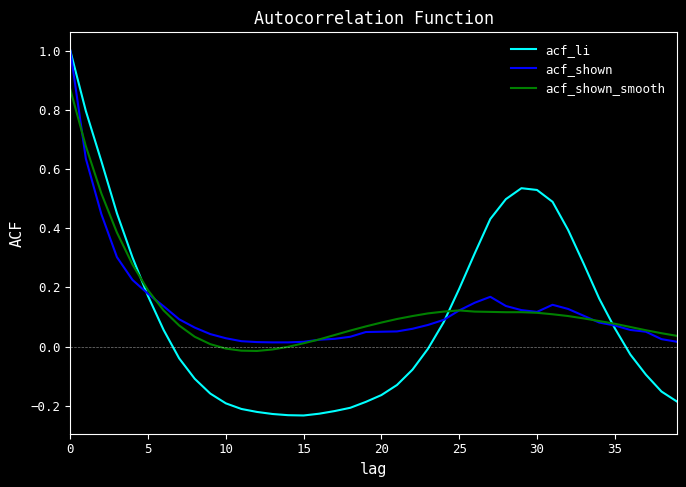

Which series has the widest spread of values?

acf_li